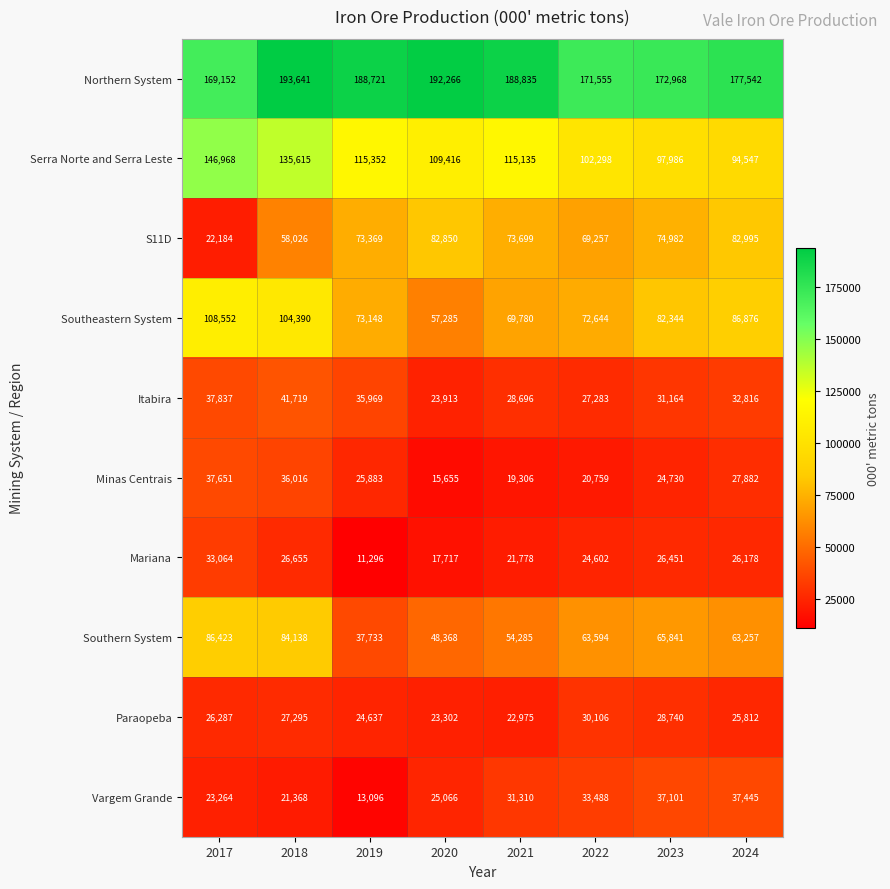

What is the spread (max minus min) of values at 2019?

177425